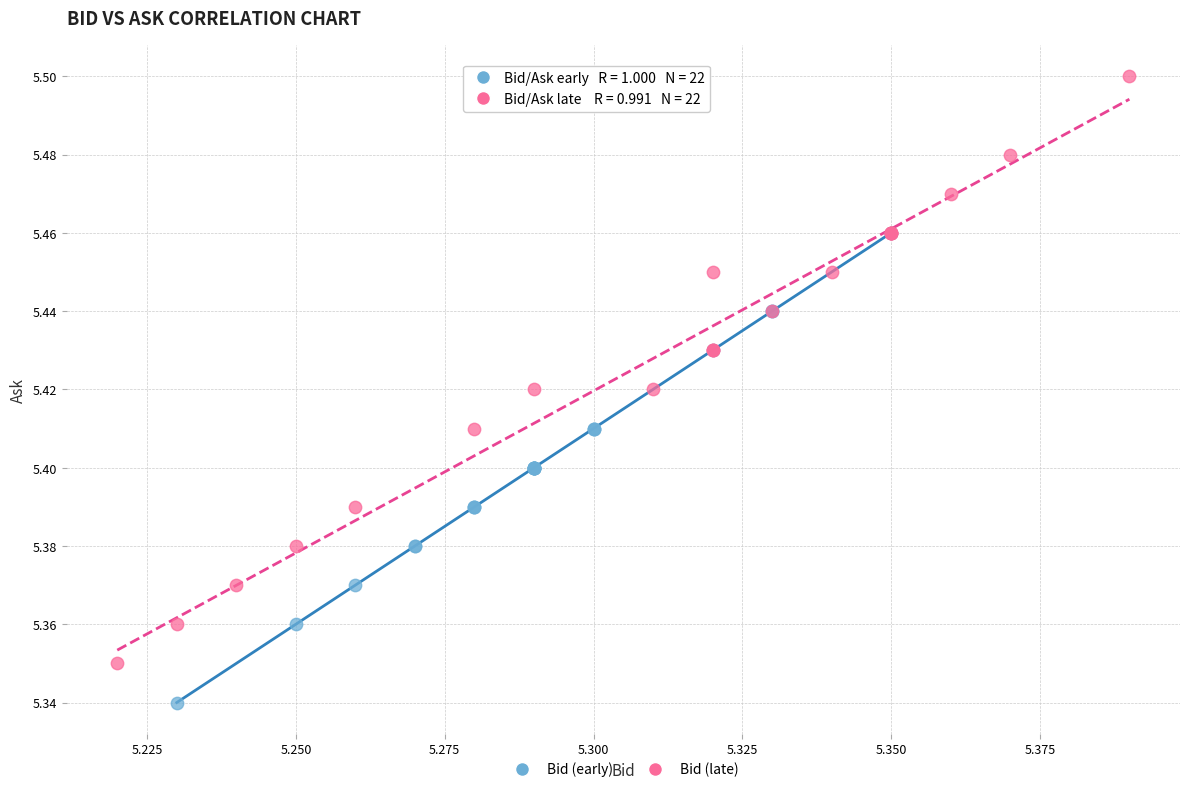

Which series reaches the maximum Y coordinate?

Bid (late)